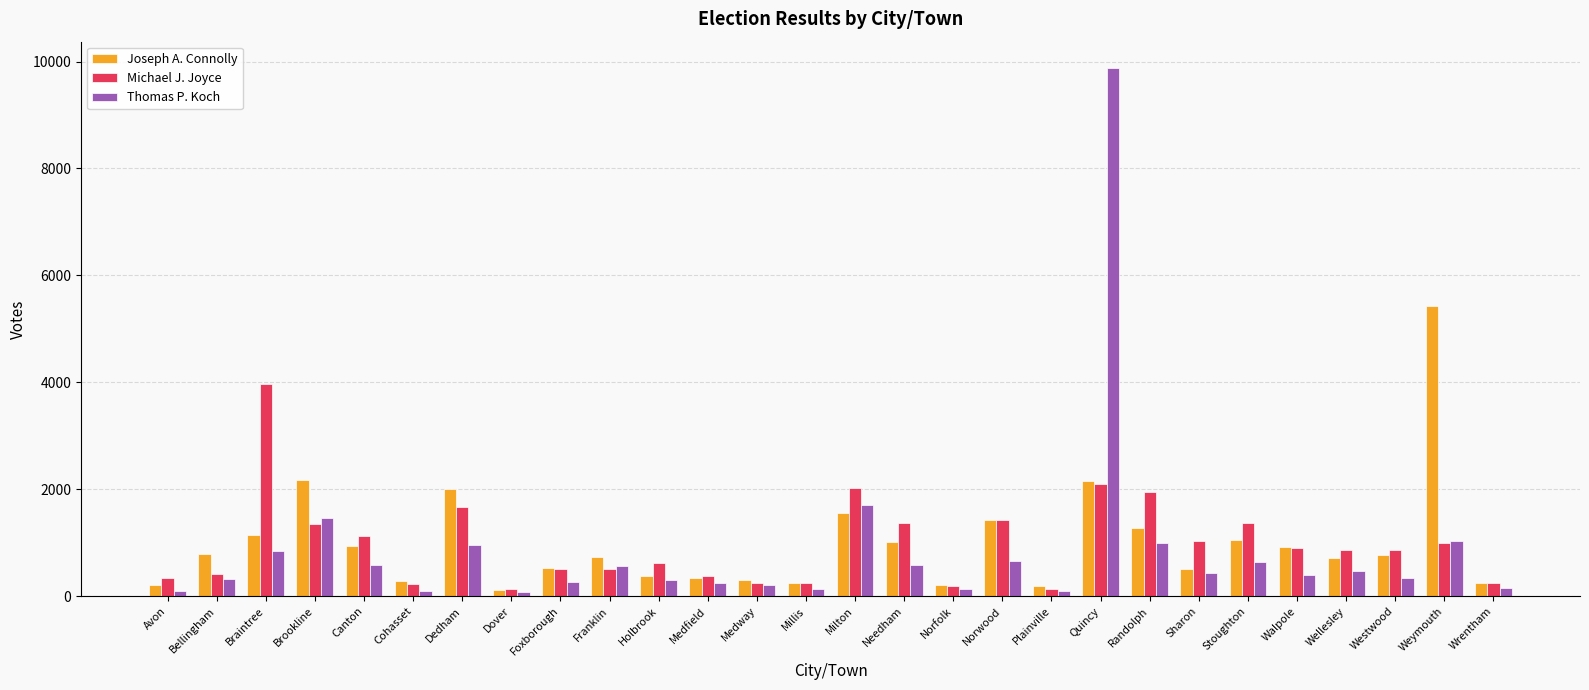

At which label is Michael J. Joyce closest to 2048?

Milton